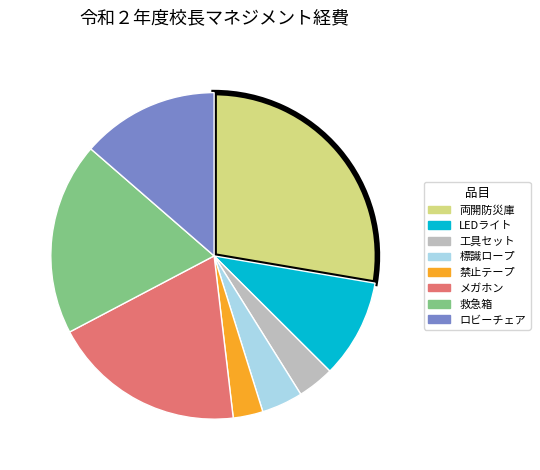

Does any single category account for the majority?

No